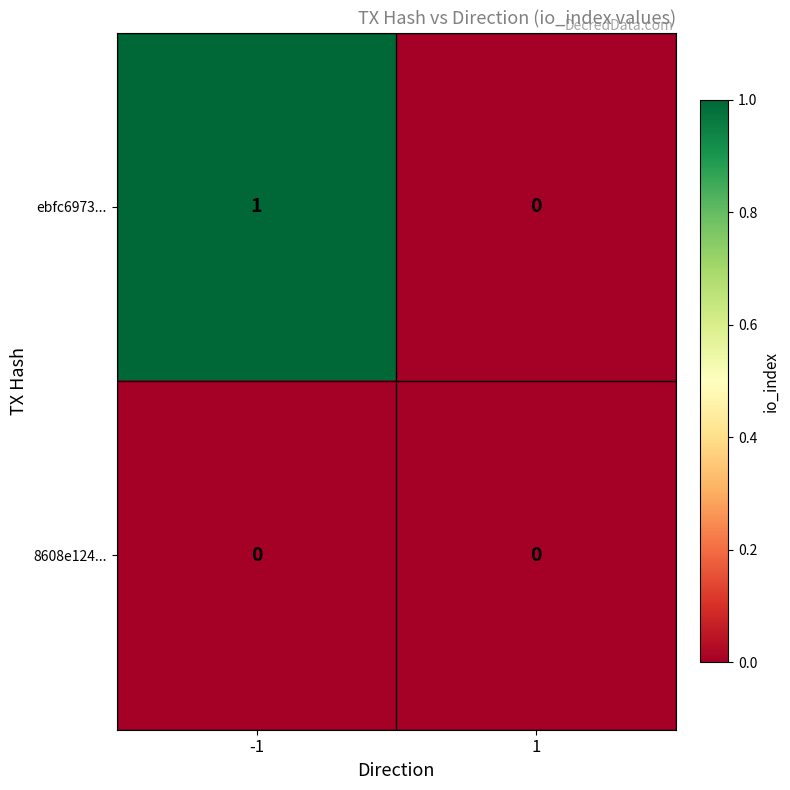

Rank the series by their maximum value, from highest to lowest.

ebfc6973..., 8608e124...